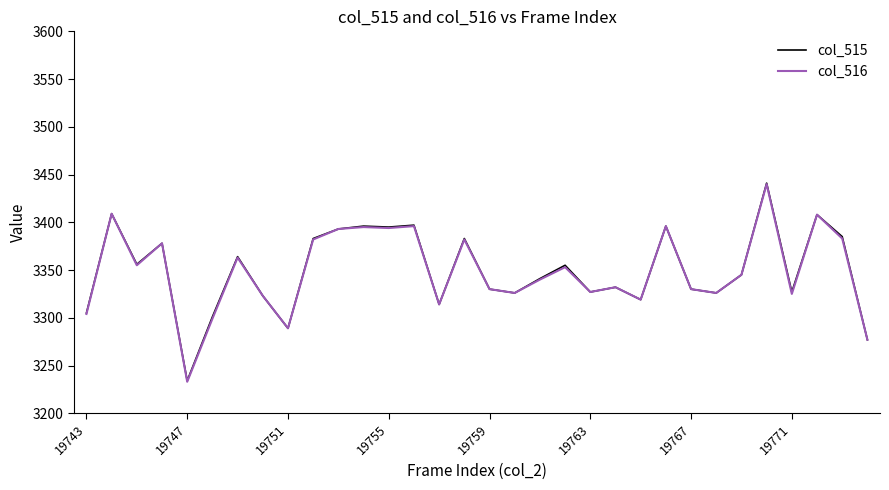

What is the highest value of the col_515 series?

3441